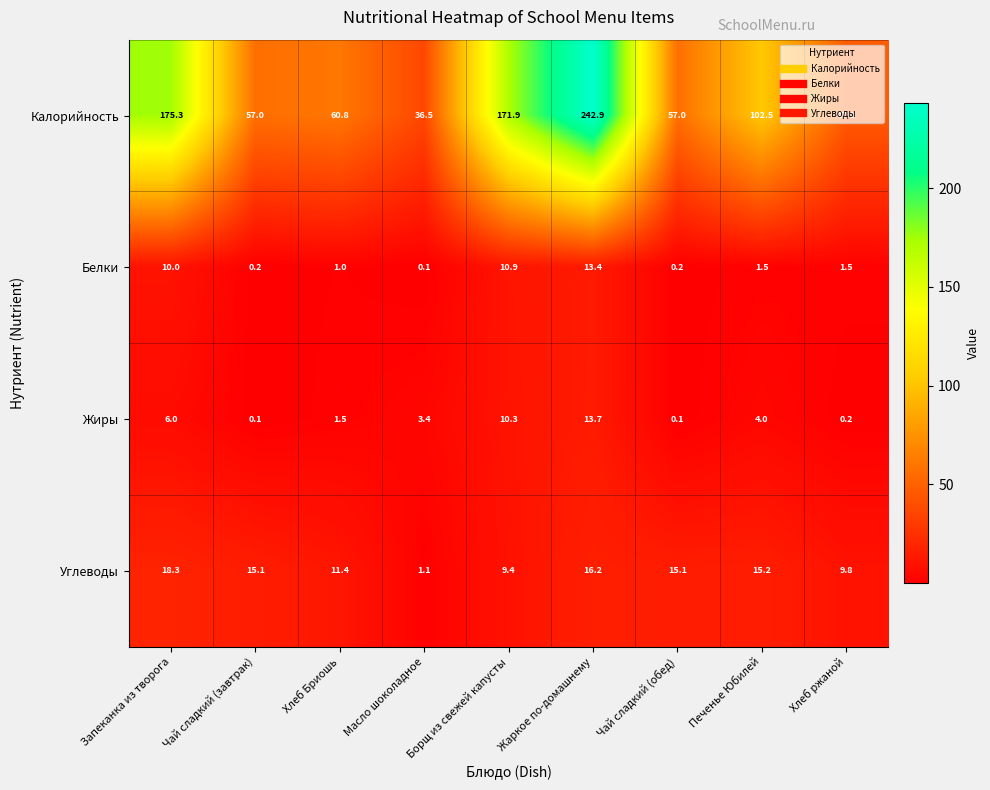

What is the average value of the Жиры series?

4.4